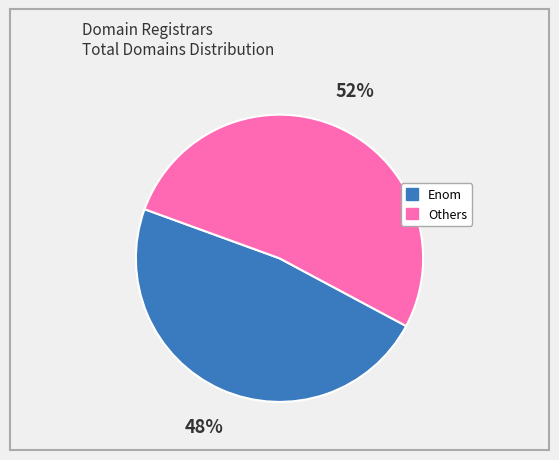

Is there a majority slice in this chart?

Yes